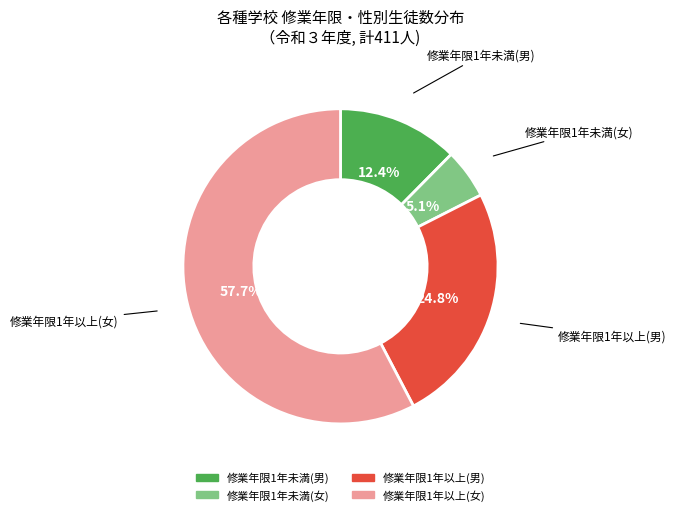

Is there a majority slice in this chart?

Yes